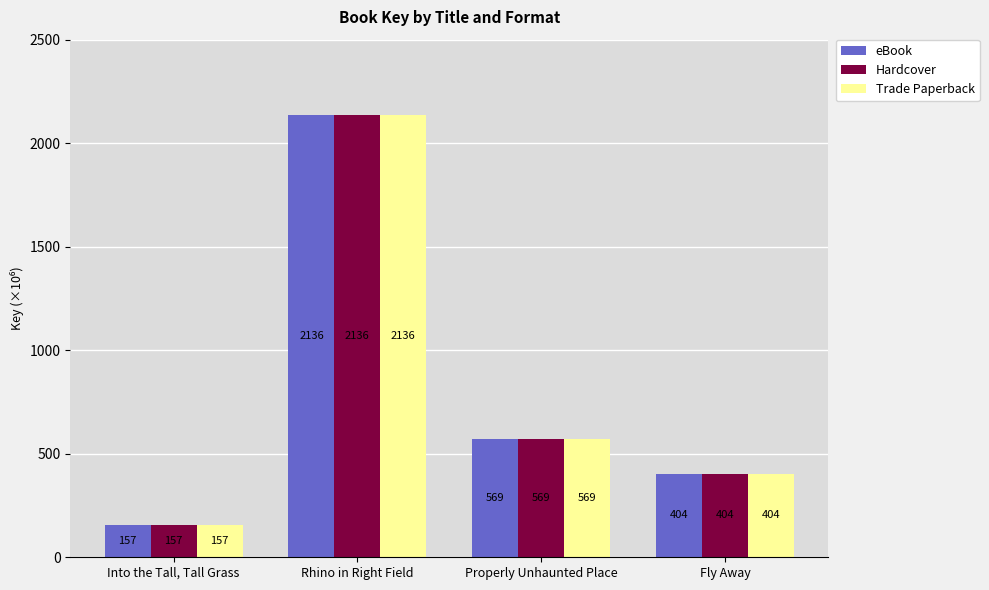

What is the label of the 2nd bar from the right?

Properly Unhaunted Place